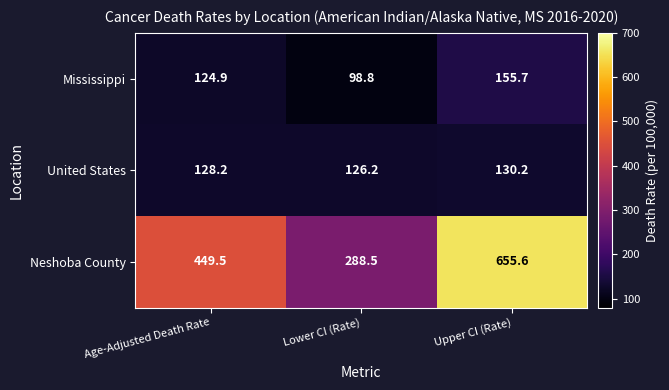

At which category is the sum across all series the highest?

Upper CI (Rate)